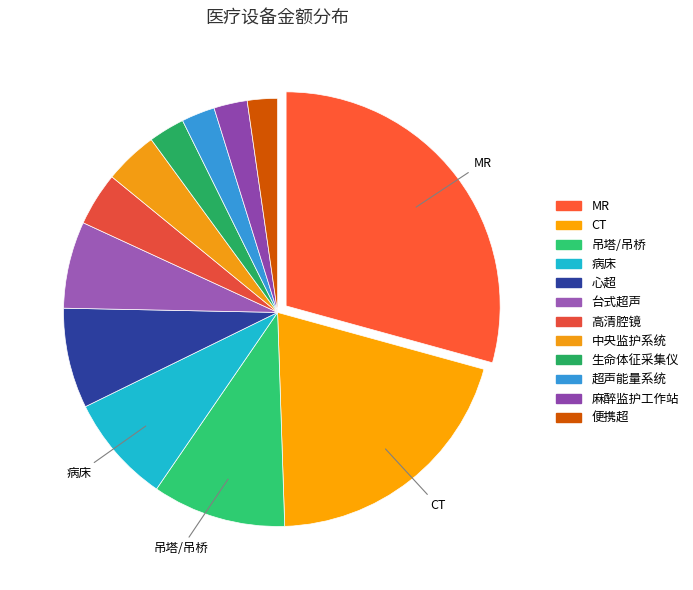

True or false: 病床 accounts for 8% of the total.

True